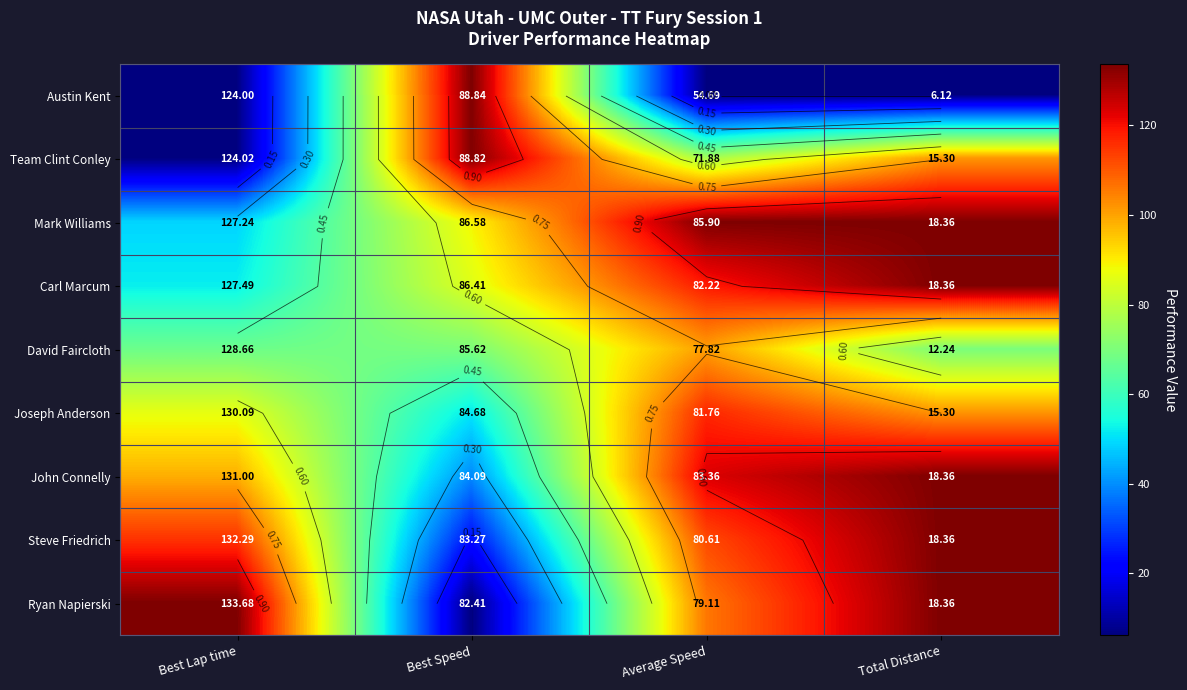

At how many categories does at least one series exceed 0?

4